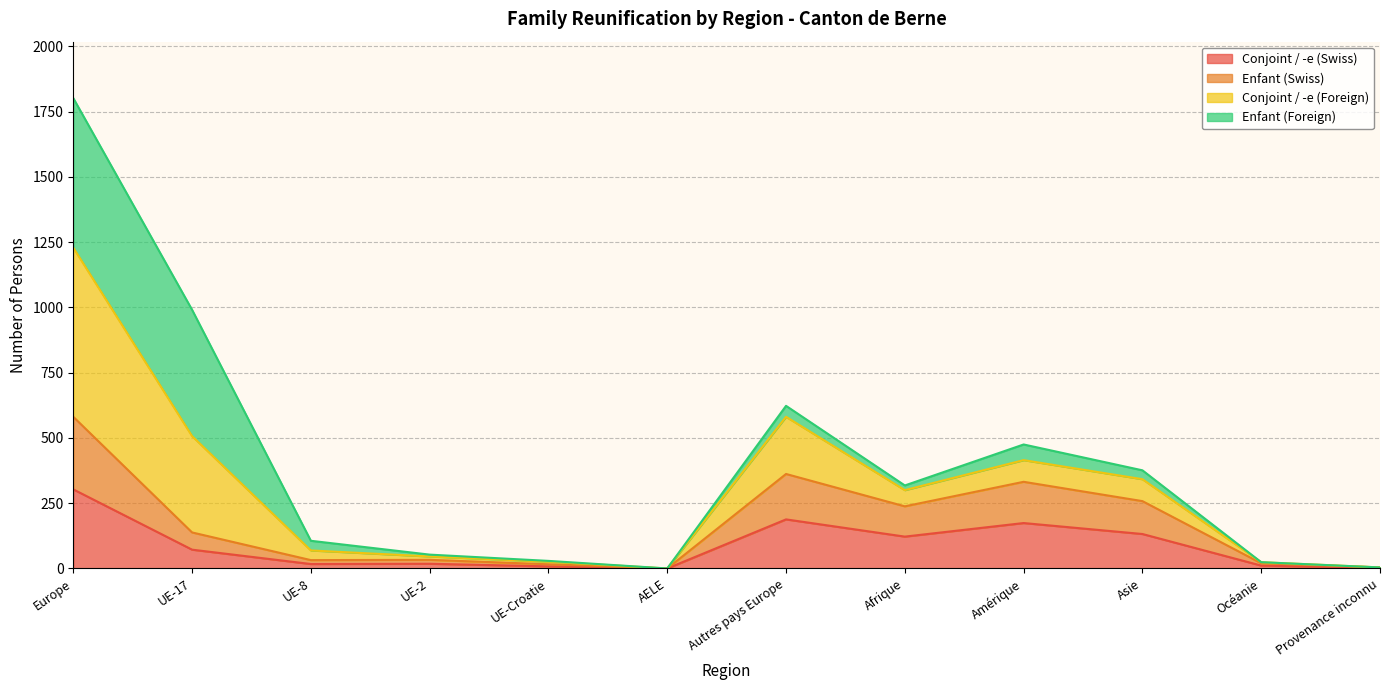

What is the greatest value displayed?

1802